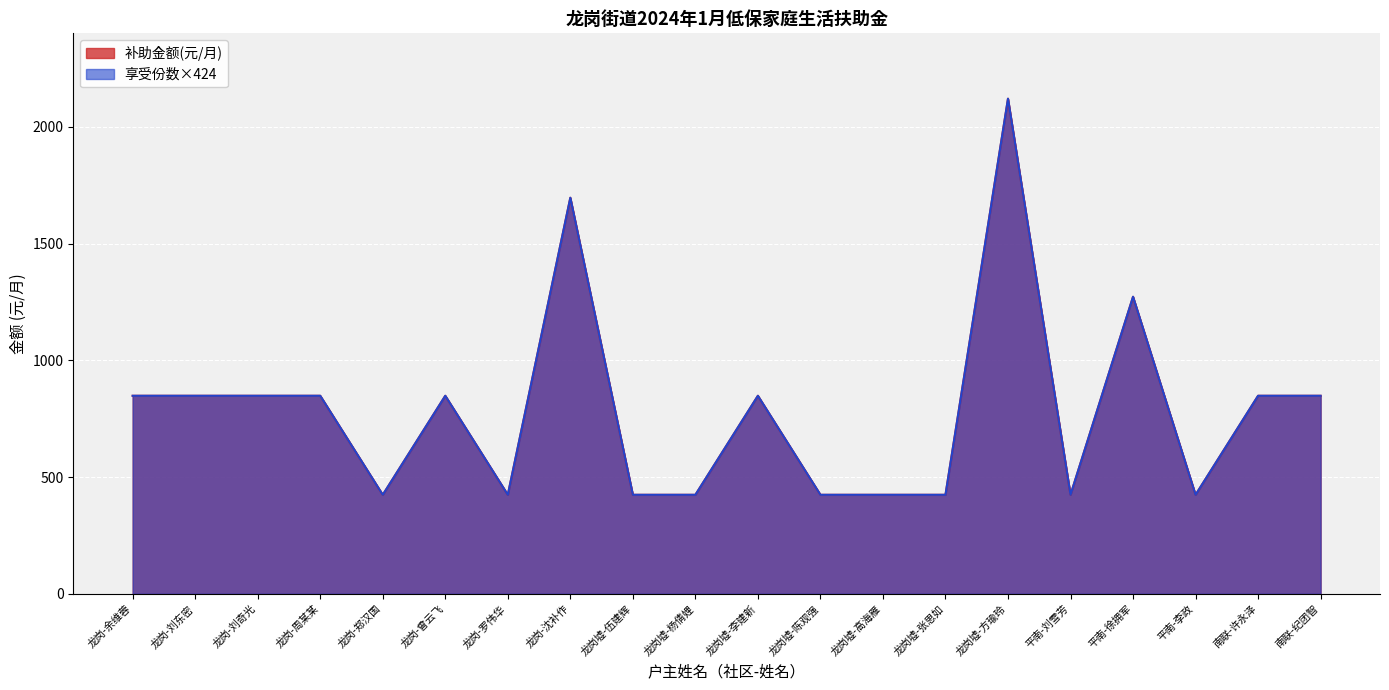

At how many categories does at least one series exceed 582?

11